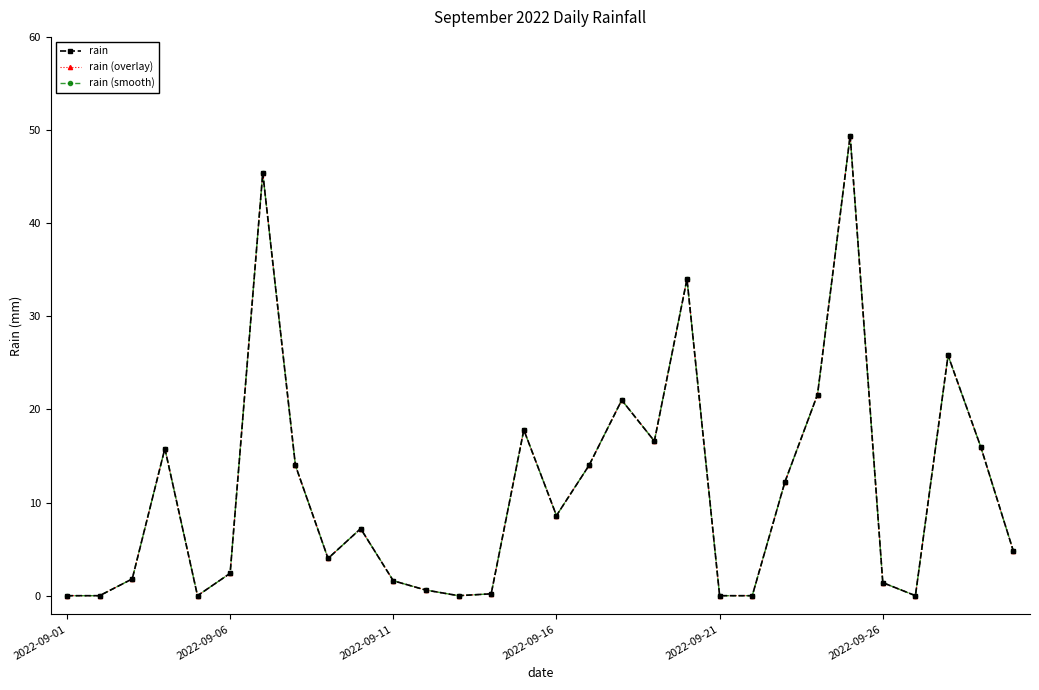

Is this an area chart (filled region under the line)?

No